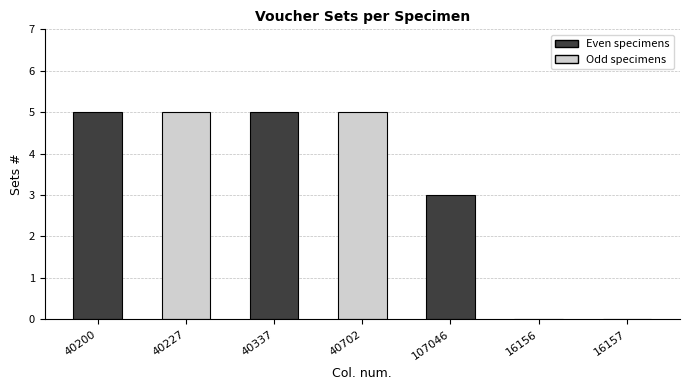

Reading left to right, extract all data points from this chart.

5	5	5	5	3	0	0